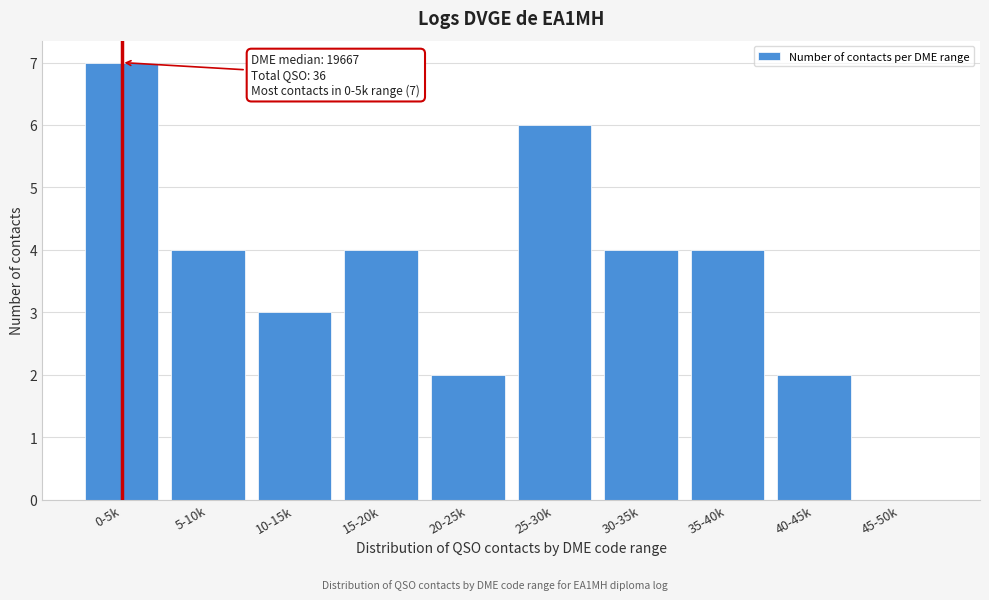

Reading left to right, what are all the values shown in this chart?

0-5k=7	5-10k=4	10-15k=3	15-20k=4	20-25k=2	25-30k=6	30-35k=4	35-40k=4	40-45k=2	45-50k=0